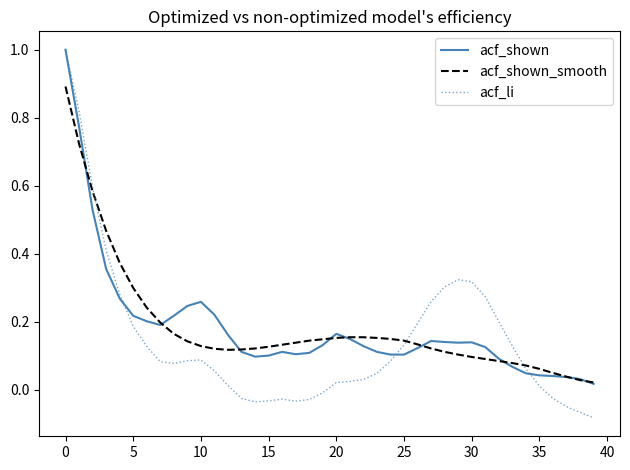

Which series has the widest spread of values?

acf_li